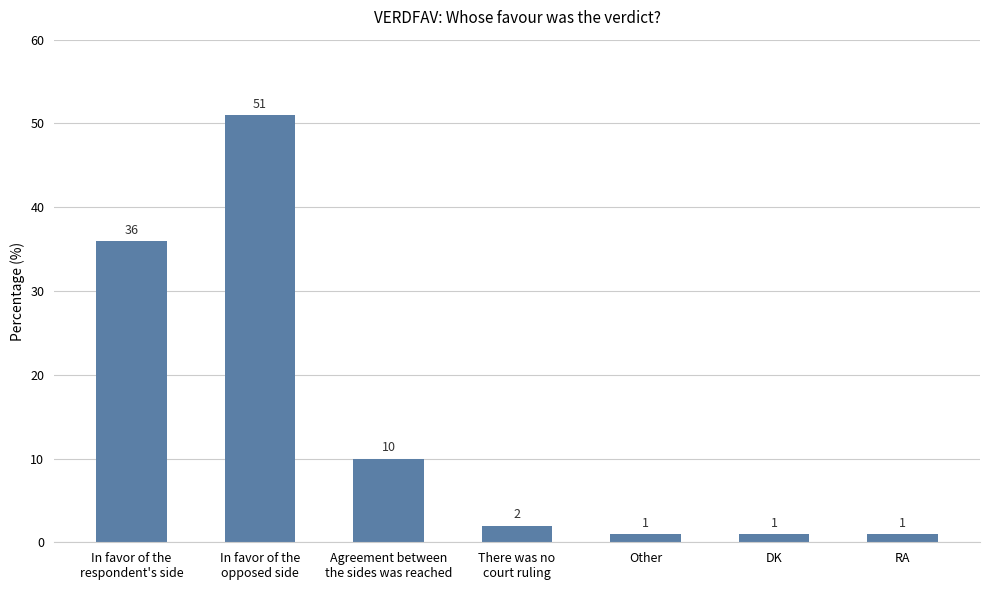

What is the sum of the values at DK and Agreement between
the sides was reached?

11